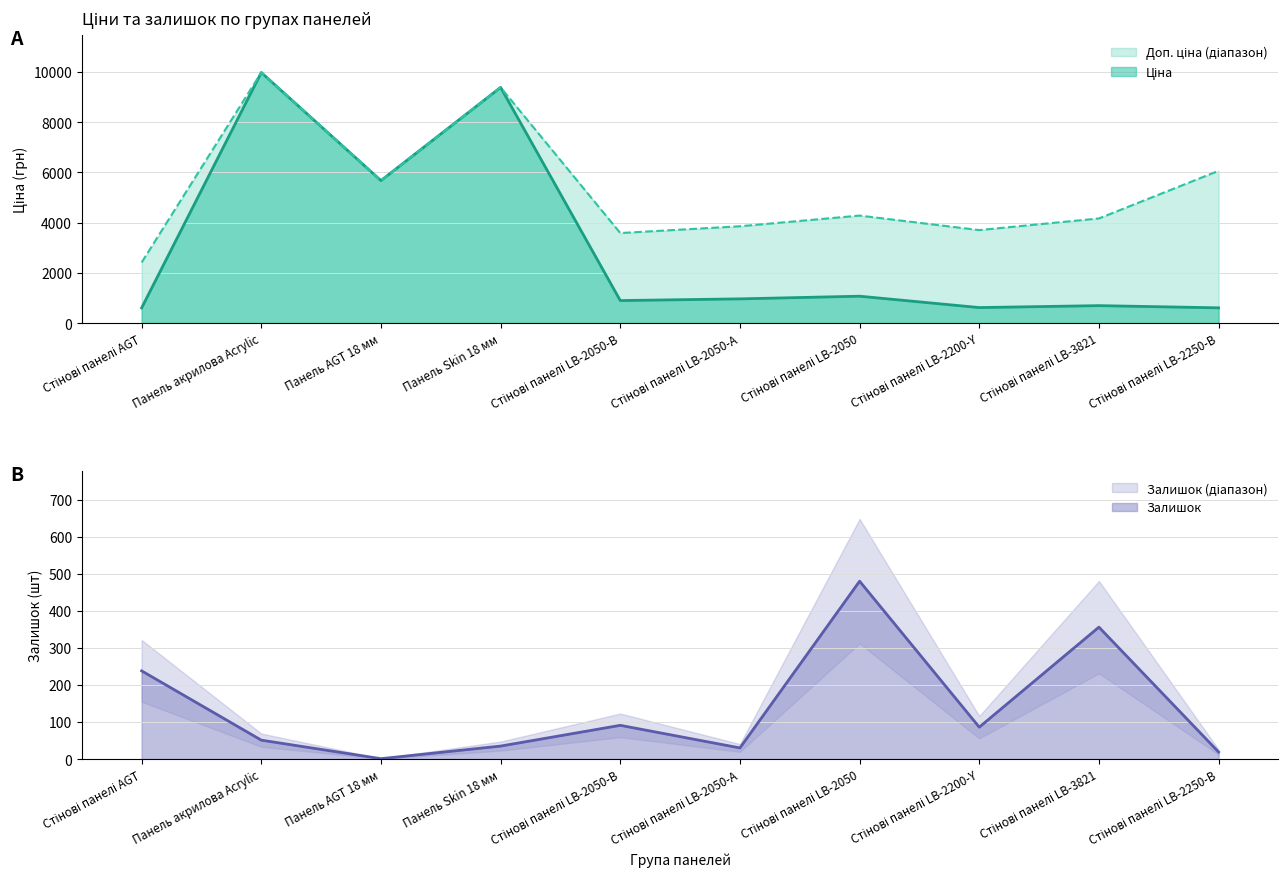

Reading left to right, extract all data points from this chart.

Ціна: 603.7	9975.0	5673.8	9384.0	895.9	963.5	1069.8	617.0	694.3	606.1
Доп. ціна: 2414.8	9975.0	5673.8	9384.0	3583.6	3854.0	4279.1	3701.9	4165.6	6061.2
Залишок: 238.0	51.0	1.0	35.0	91.0	30.0	480.0	86.0	356.0	19.0